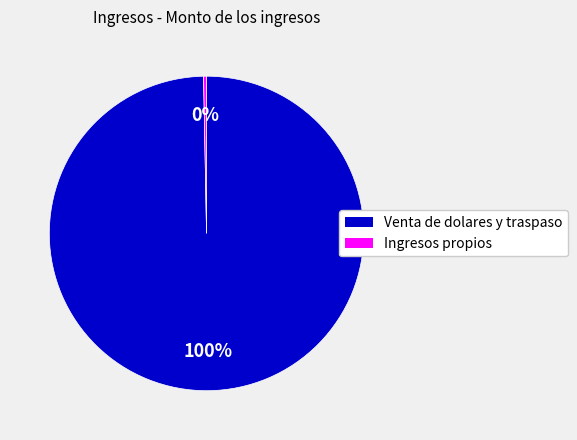

Which category accounts for the majority?

Venta de dolares y traspaso